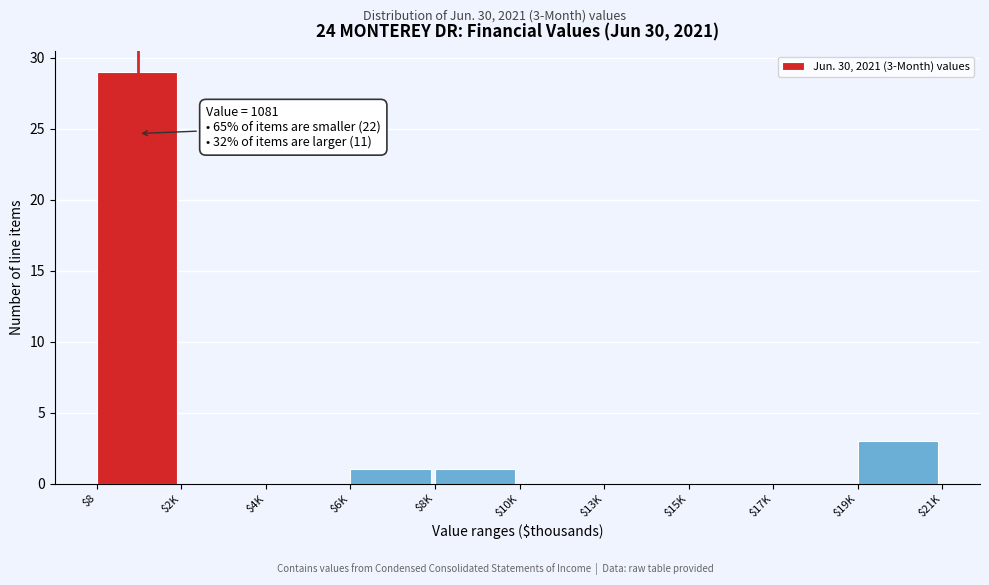

Where is the data nearest to the value 14?

$19K